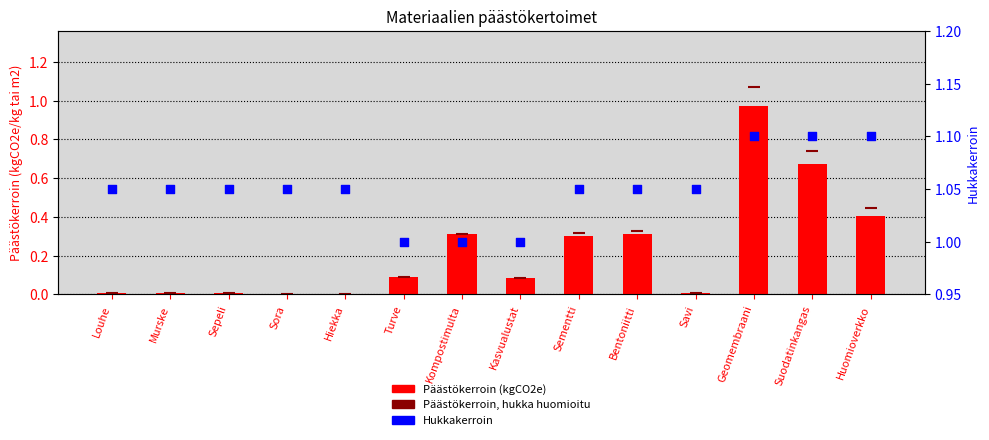

What are all the series names shown in the legend?

Päästökerroin (kgCO2e), Päästökerroin, hukka huomioitu, Hukkakerroin